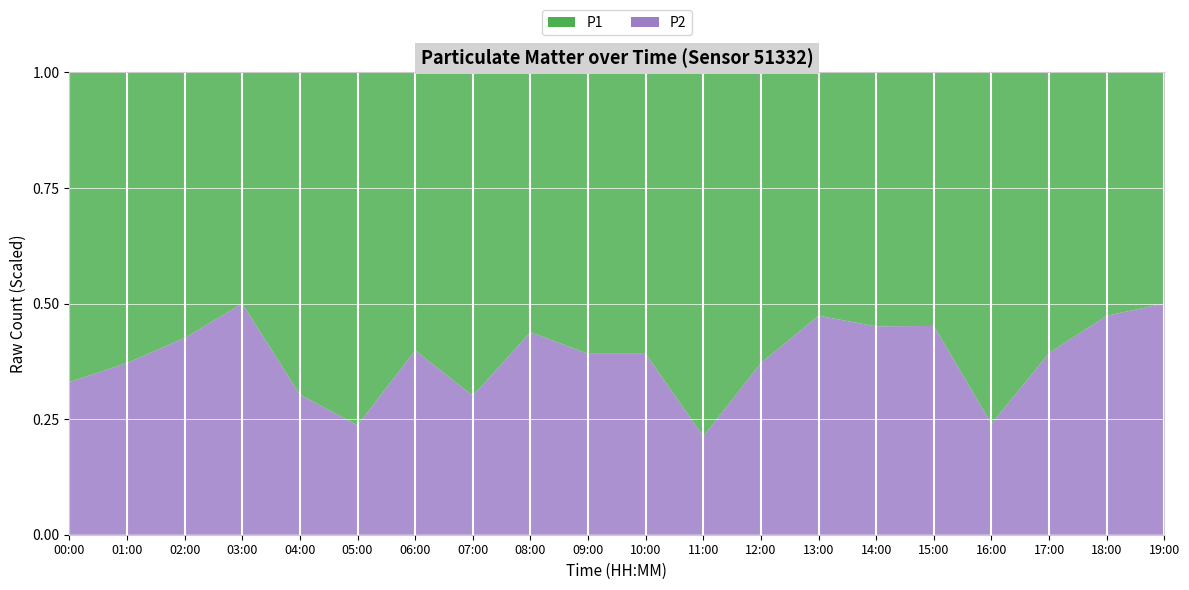

Reading left to right, what are all the values shown in this chart?

P1: 00:00=1.4	01:00=0.9	02:00=1.1	03:00=0.6	04:00=1.1	05:00=2.6	06:00=1.0	07:00=1.6	08:00=1.9	09:00=1.0	10:00=1.4	11:00=3.3	12:00=0.9	13:00=1.0	14:00=1.0	15:00=0.8	16:00=2.9	17:00=1.1	18:00=1.0	19:00=0.7
P2: 00:00=0.7	01:00=0.5	02:00=0.8	03:00=0.6	04:00=0.5	05:00=0.8	06:00=0.7	07:00=0.7	08:00=1.5	09:00=0.6	10:00=0.9	11:00=0.9	12:00=0.5	13:00=0.9	14:00=0.8	15:00=0.7	16:00=0.9	17:00=0.7	18:00=0.9	19:00=0.7